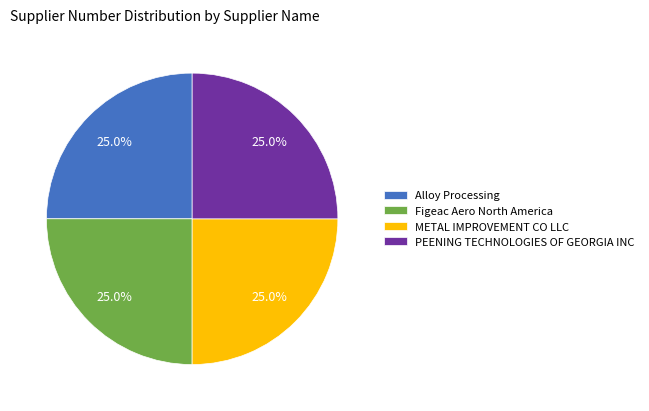

What is the ratio of the value at Alloy Processing to the value at PEENING TECHNOLOGIES OF GEORGIA INC?

1.0